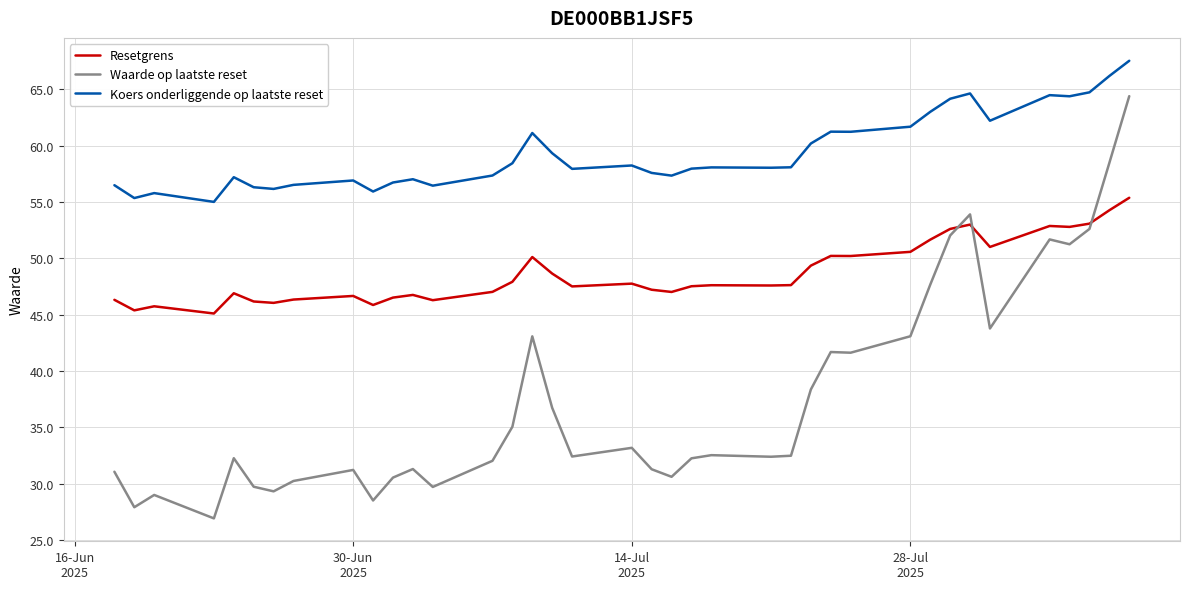

How many intersections are there between Waarde op laatste reset and Resetgrens?

3